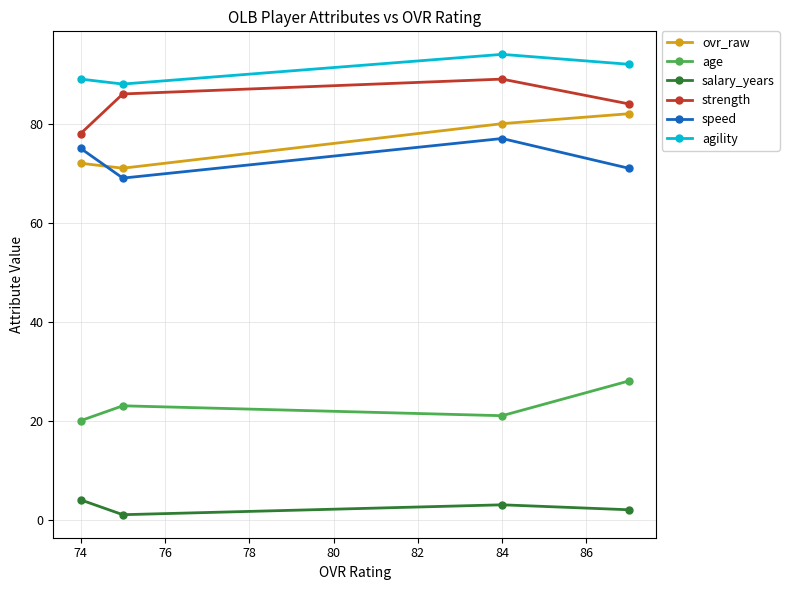

Rank the series by their maximum value, from lowest to highest.

salary_years, age, speed, ovr_raw, strength, agility